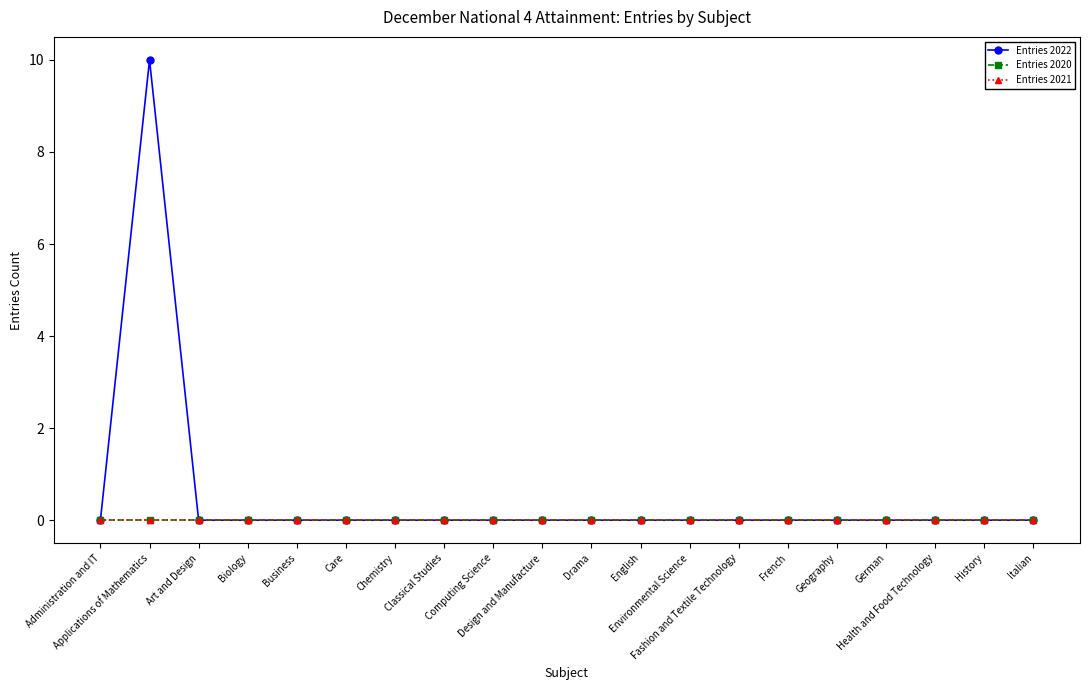

The value of Entries 2020 at Geography is 0. True or false?

True